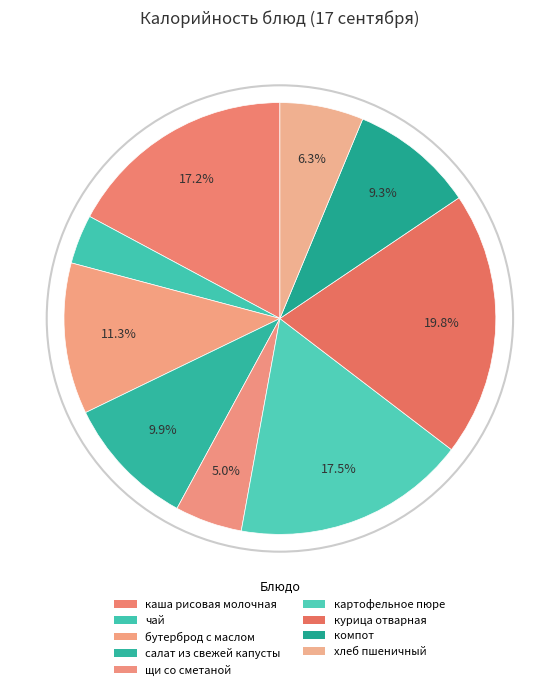

Count the number of slices in the pie.

9